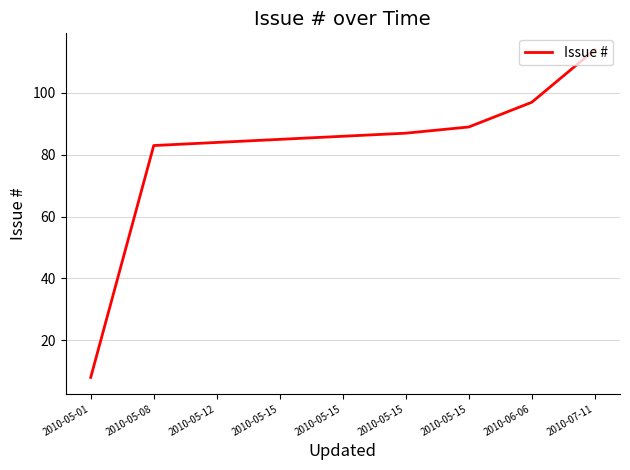

Does the chart display data point markers on the line(s)?

No